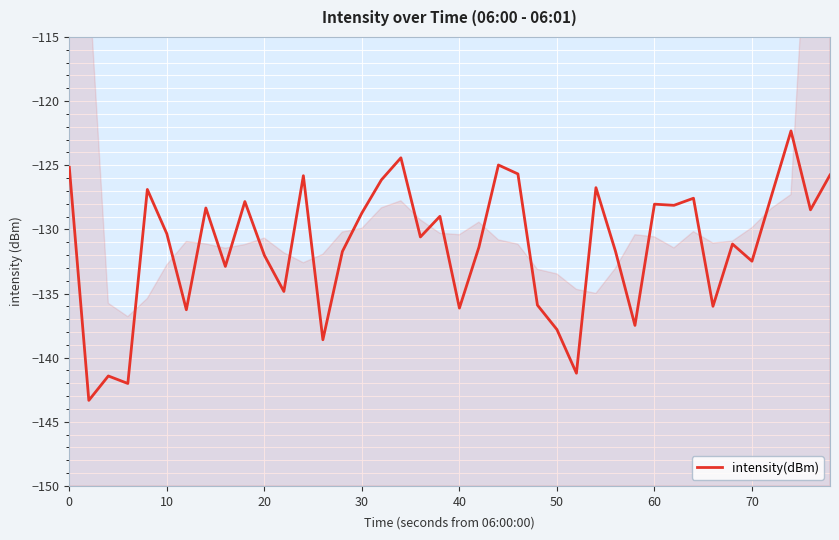

Reading left to right, what are all the values shown in this chart?

-125.2	-143.3	-141.4	-142.0	-126.9	-130.3	-136.3	-128.3	-132.9	-127.8	-132.0	-134.8	-125.8	-138.6	-131.7	-128.7	-126.1	-124.4	-130.6	-129.0	-136.1	-131.4	-125.0	-125.7	-135.9	-137.8	-141.2	-126.7	-131.7	-137.5	-128.0	-128.1	-127.6	-136.0	-131.1	-132.5	-127.4	-122.3	-128.5	-125.8